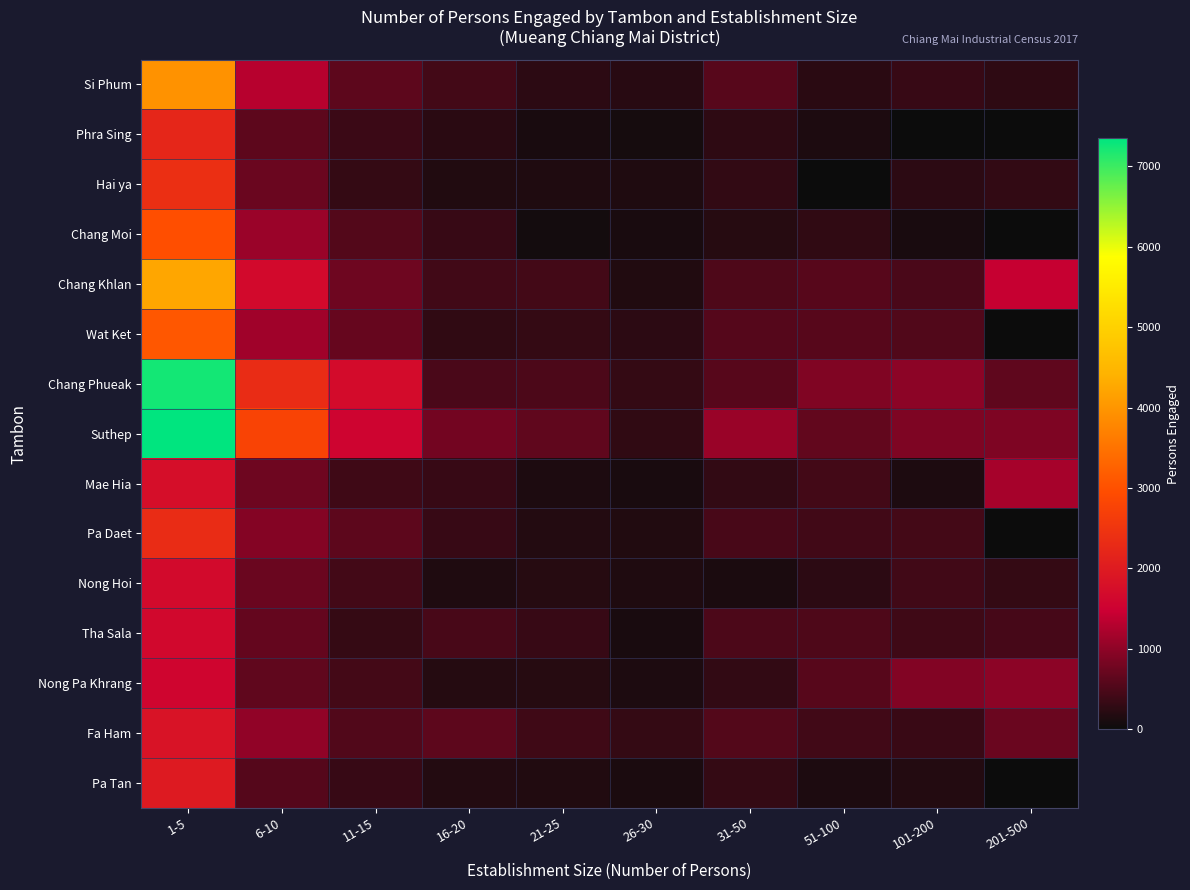

At which category does the chart reach its peak across all series?

1-5